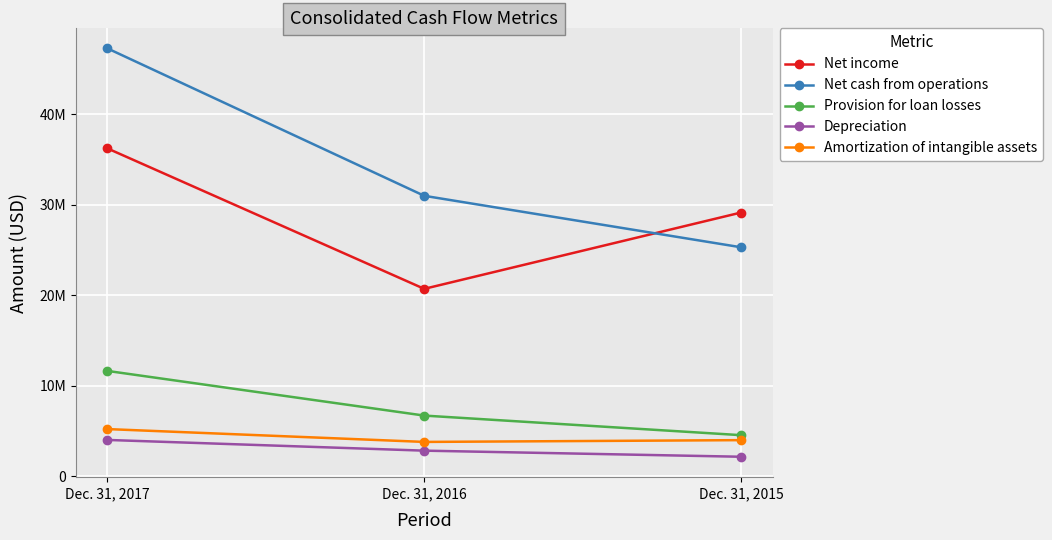

What are all the series names shown in the legend?

Net income, Net cash from operations, Provision for loan losses, Depreciation, Amortization of intangible assets